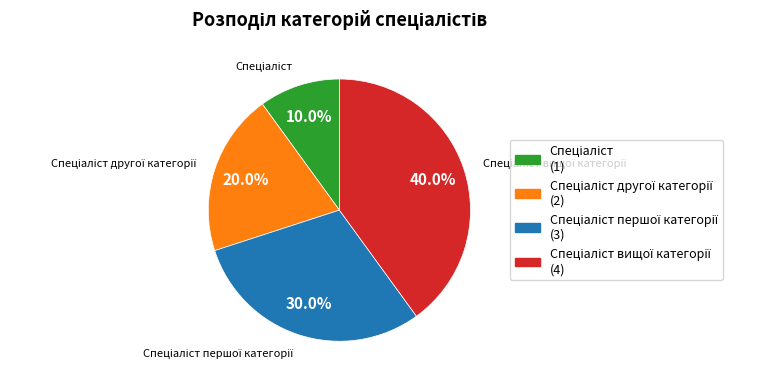

Count the number of slices in the pie.

4